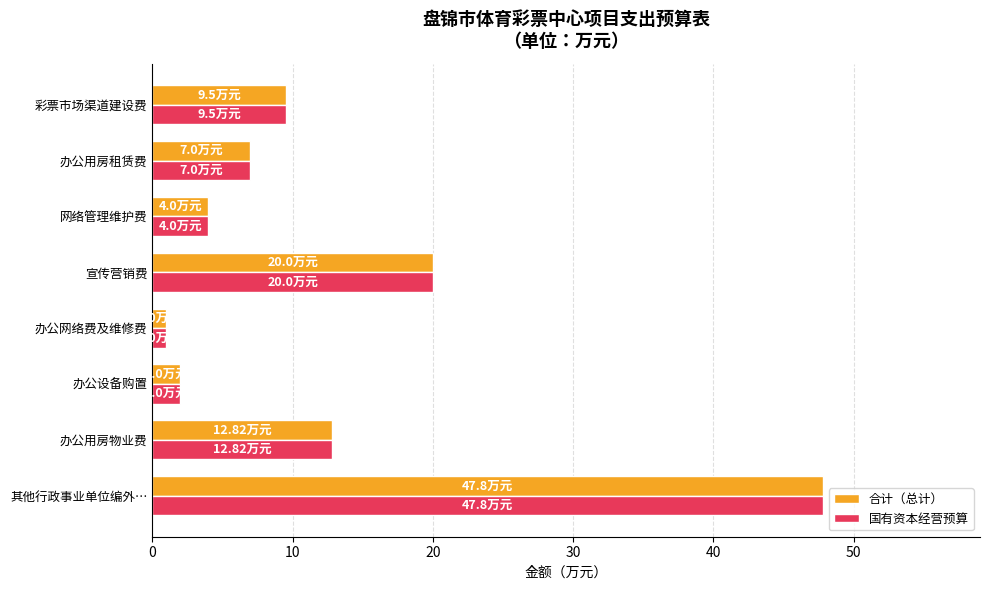

Which category has the lowest value across all series?

办公网络费及维修费